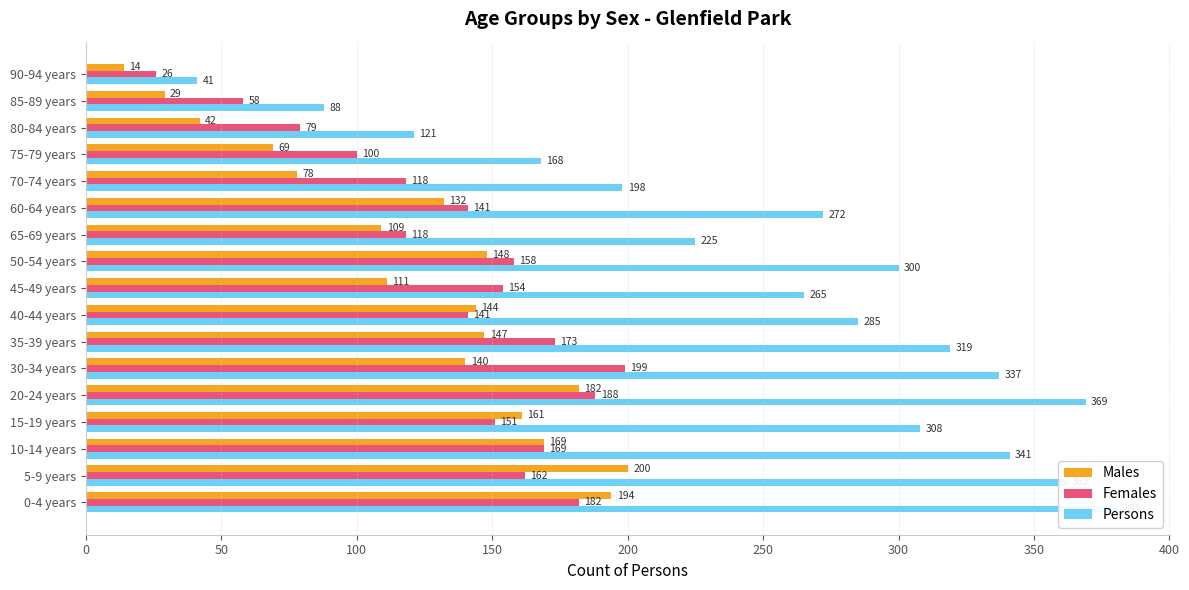

Which series has the widest spread of values?

Persons